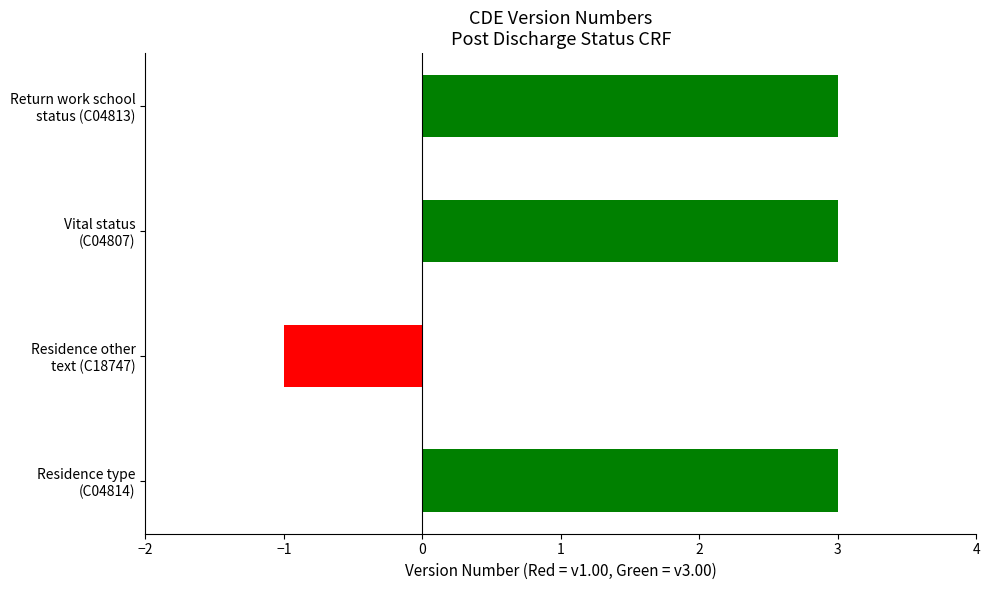

Rank the categories by value from highest to lowest.

Residence type
(C04814), Vital status
(C04807), Return work school
status (C04813), Residence other
text (C18747)